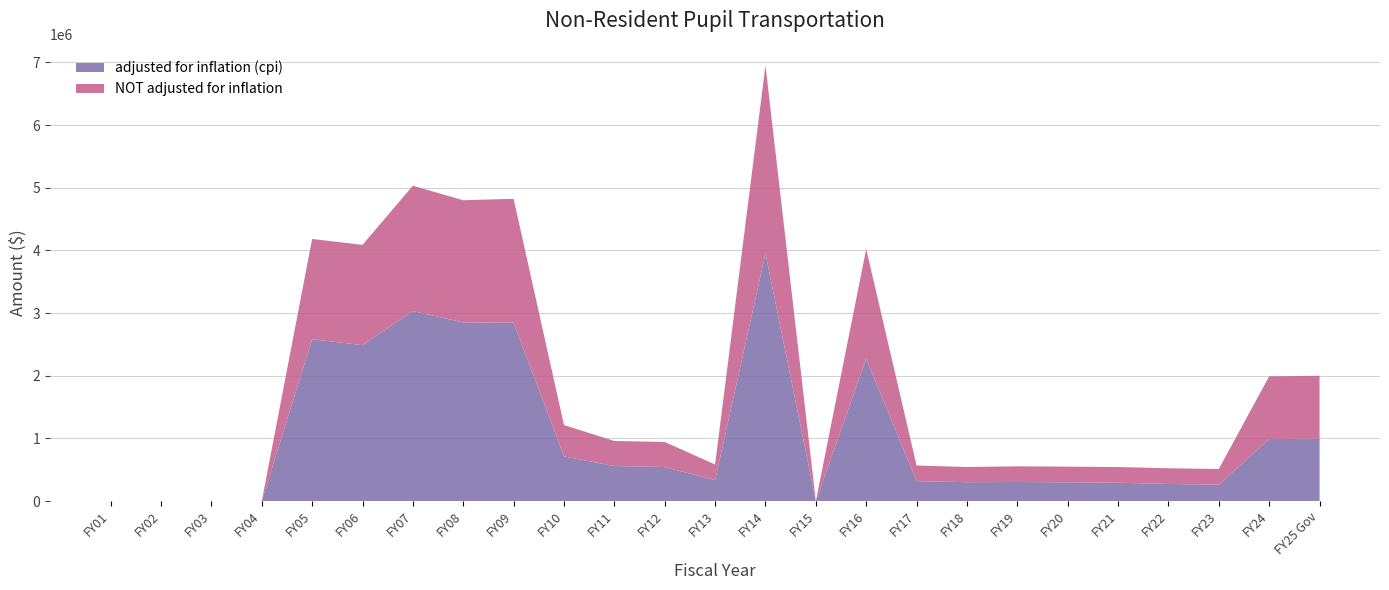

Reading left to right, extract all data points from this chart.

adjusted for inflation (cpi): 0	0	0	0	2582373	2488372	3031675	2850150	2847398	713690	559846	543873	334287	3949980	0	2272685	318739	302398	305419	300667	293939	274290	263297	991237	1000000
NOT adjusted for inflation: 0	0	0	0	1600000	1600000	2000000	1950000	1975400	500000	400000	400000	250000	3000000	0	1750000	250000	242500	250000	250000	250000	250000	250000	1000000	1000000